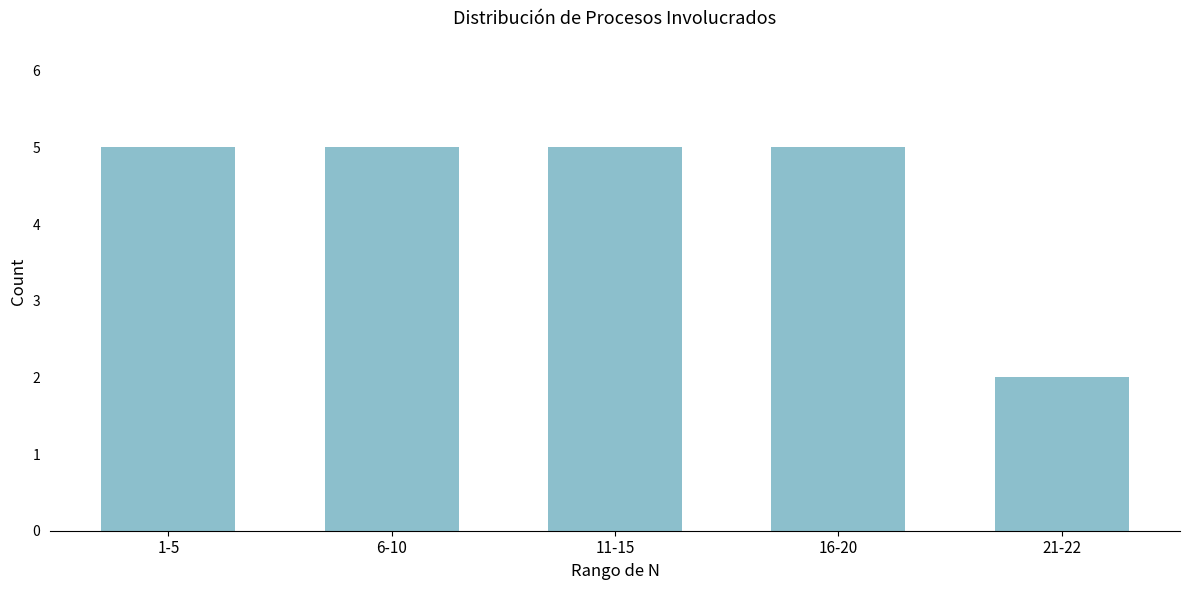

Reading right to left, what are all the values shown in this chart?

2	5	5	5	5